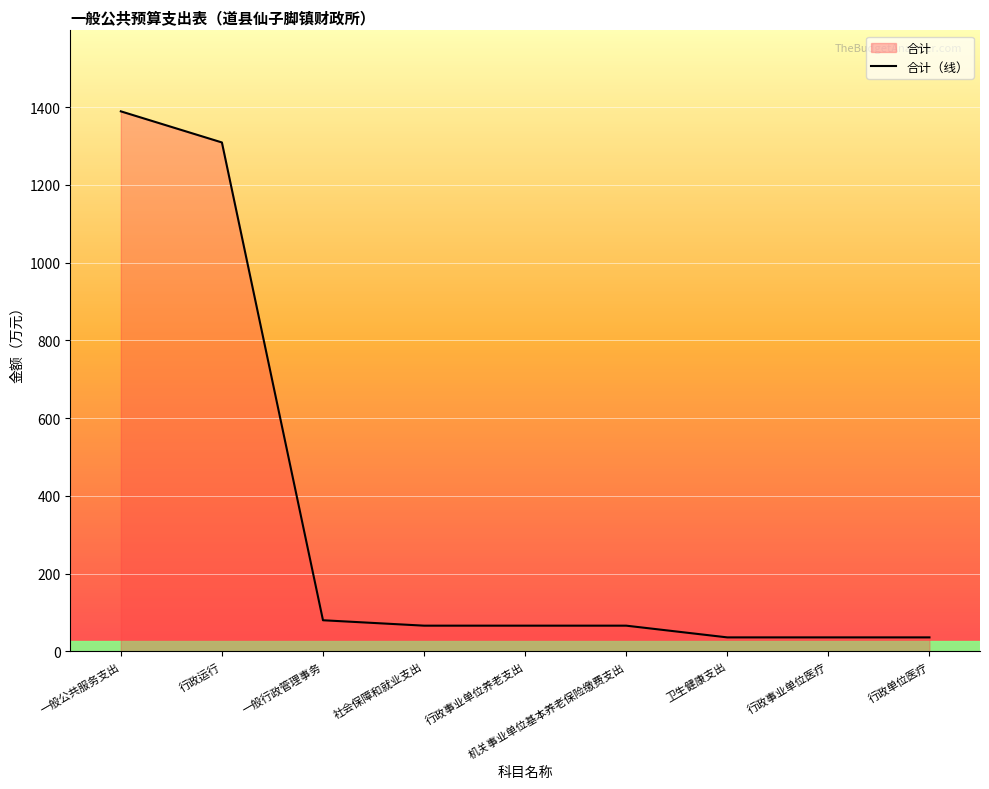

Reading right to left, list all the values displayed in this chart.

行政单位医疗=36.0	行政事业单位医疗=36.0	卫生健康支出=36.0	机关事业单位基本养老保险缴费支出=66.1	行政事业单位养老支出=66.1	社会保障和就业支出=66.1	一般行政管理事务=80.0	行政运行=1309.4	一般公共服务支出=1389.5